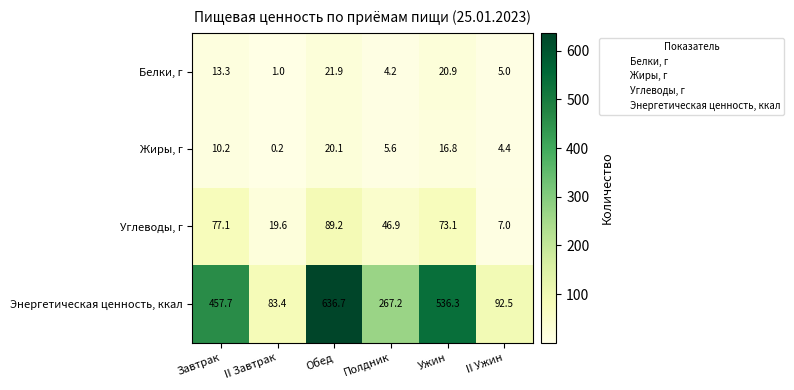

What is the maximum value for Углеводы, г?

89.2